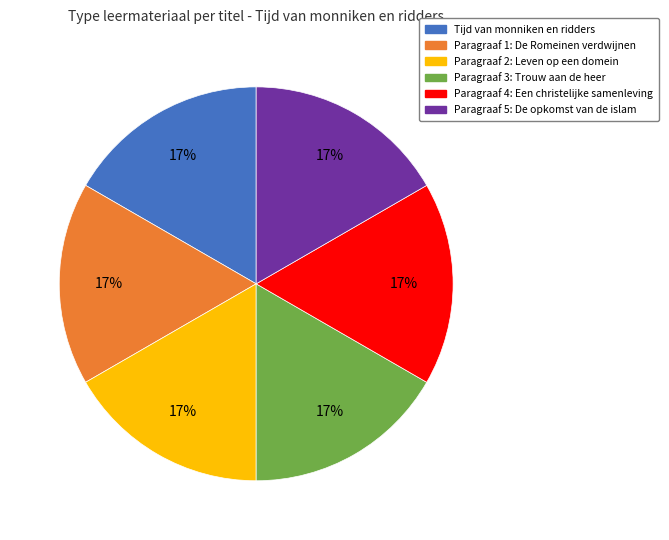

Is the sum of Paragraaf 1: De Romeinen verdwijnen and Paragraaf 3: Trouw aan de heer greater than half?

No